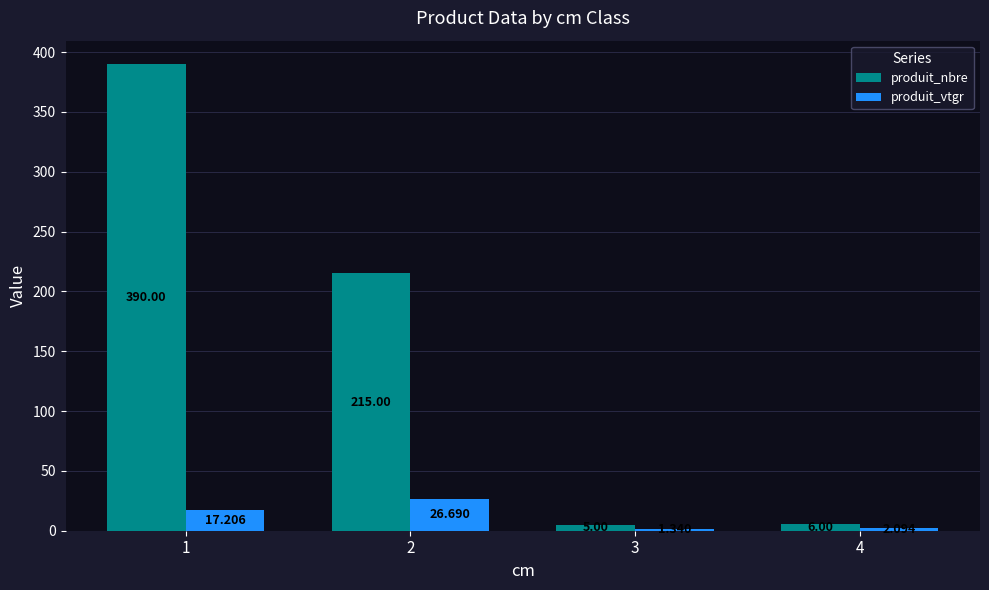

At which label is produit_vtgr closest to 14?

1